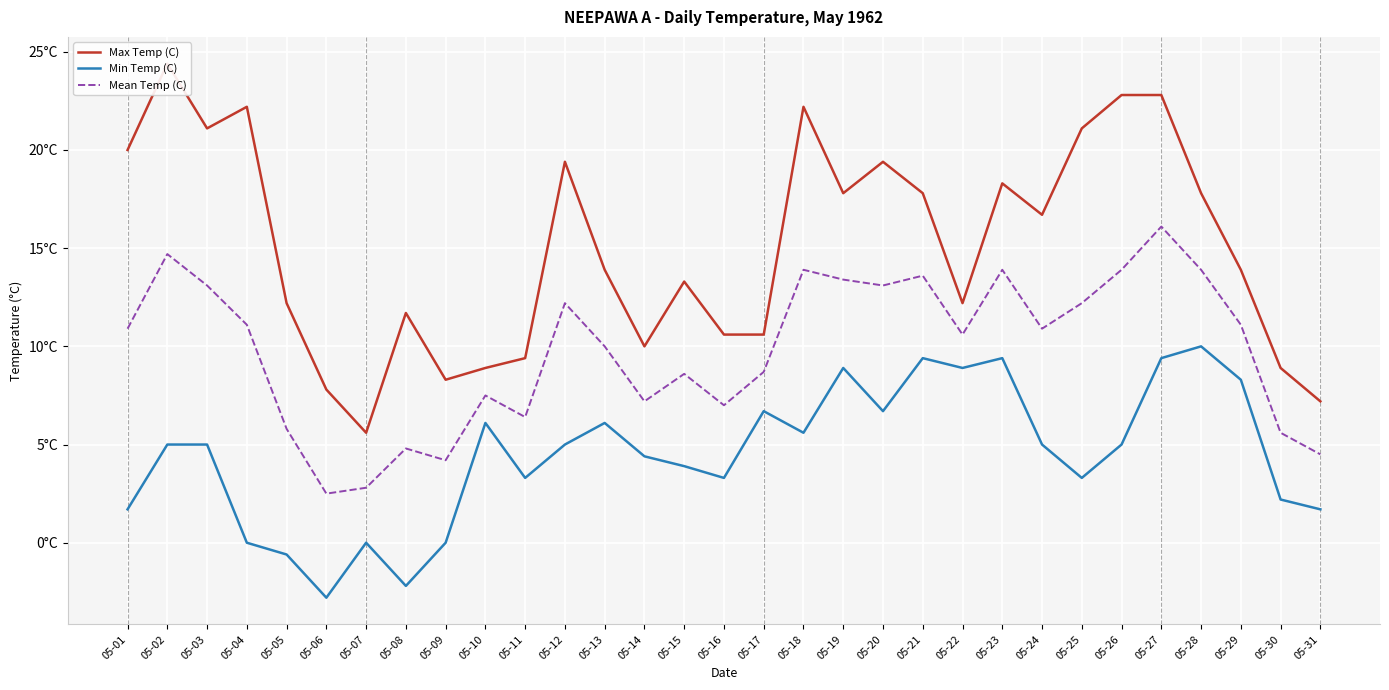

True or false: Mean Temp (C) and Min Temp (C) cross at least once.

False